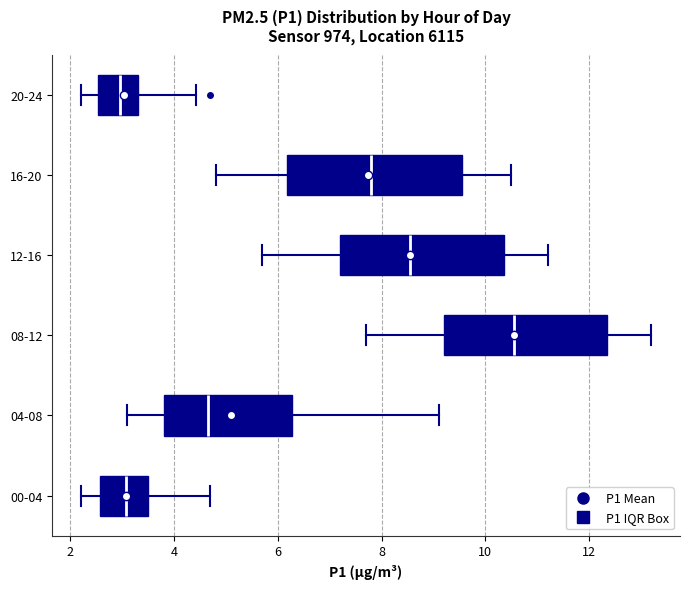

Where is the left edge of the box for 16-20 on the x-axis? The values are not printed on the chart, so give them approximately, as read against the axis.

6.2